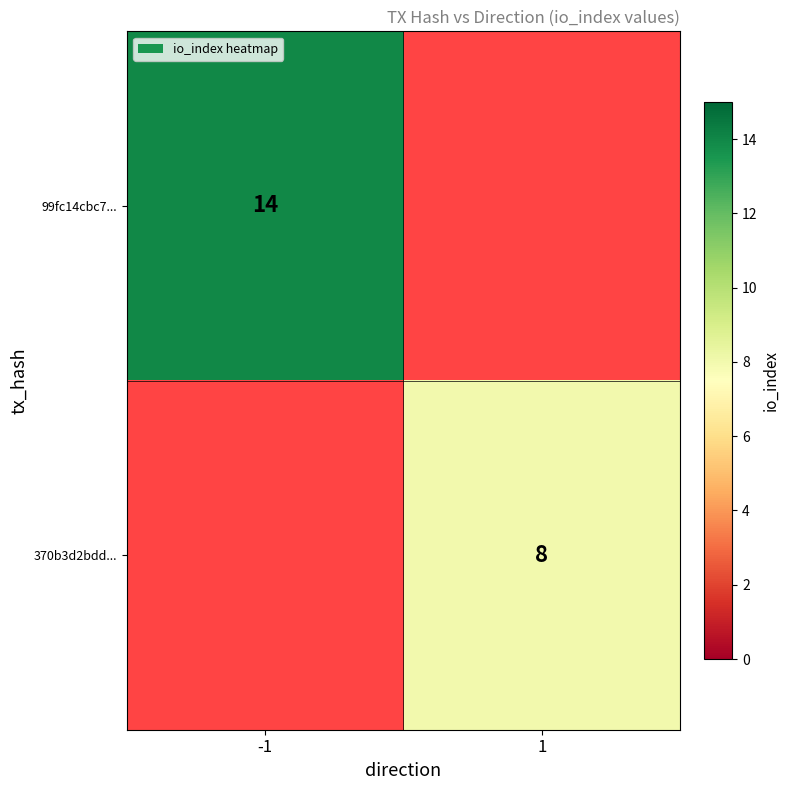

True or false: 99fc14cbc7... has a value of 14 at -1.

True